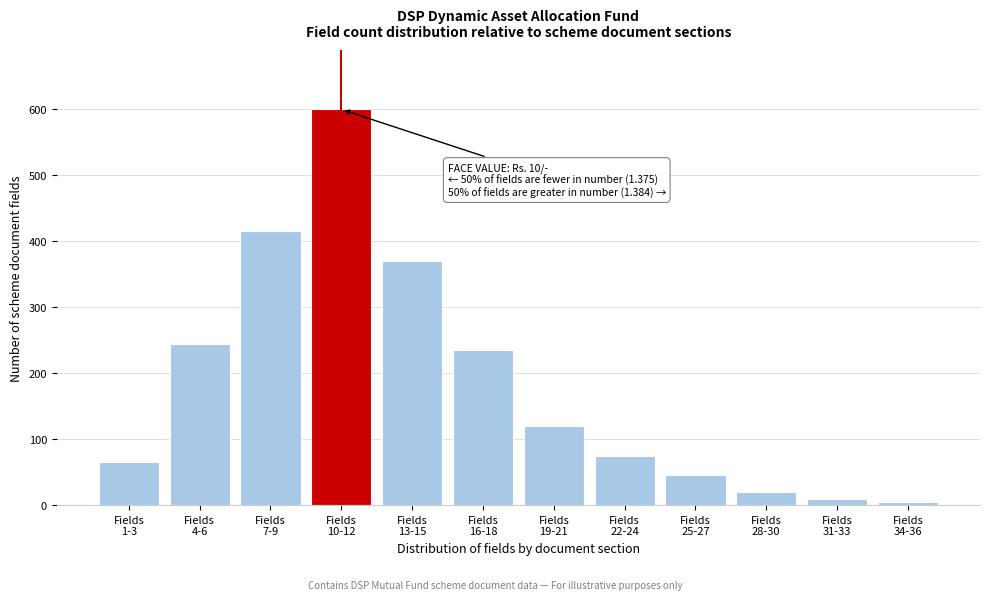

Reading left to right, transcribe all the data shown in this chart.

65	245	415	600	370	235	120	75	45	20	10	5